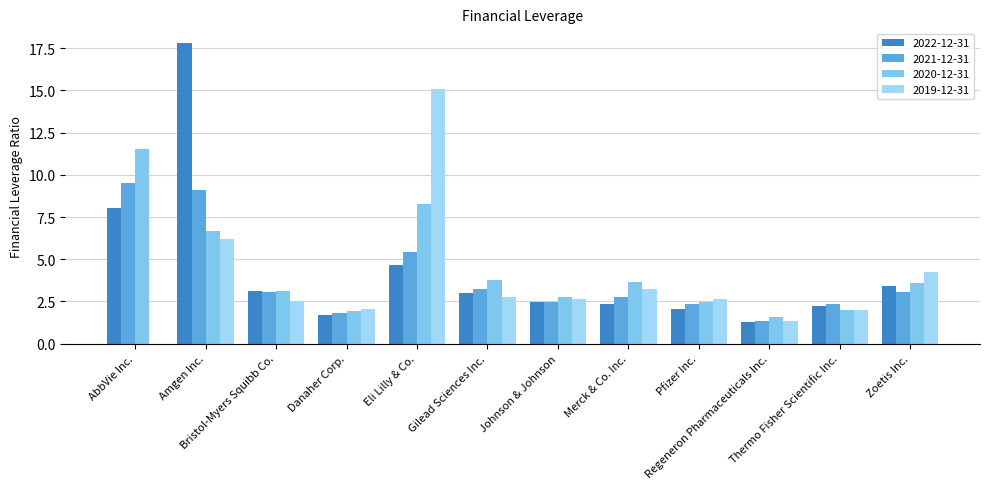

What are all the series names shown in the legend?

2022-12-31, 2021-12-31, 2020-12-31, 2019-12-31